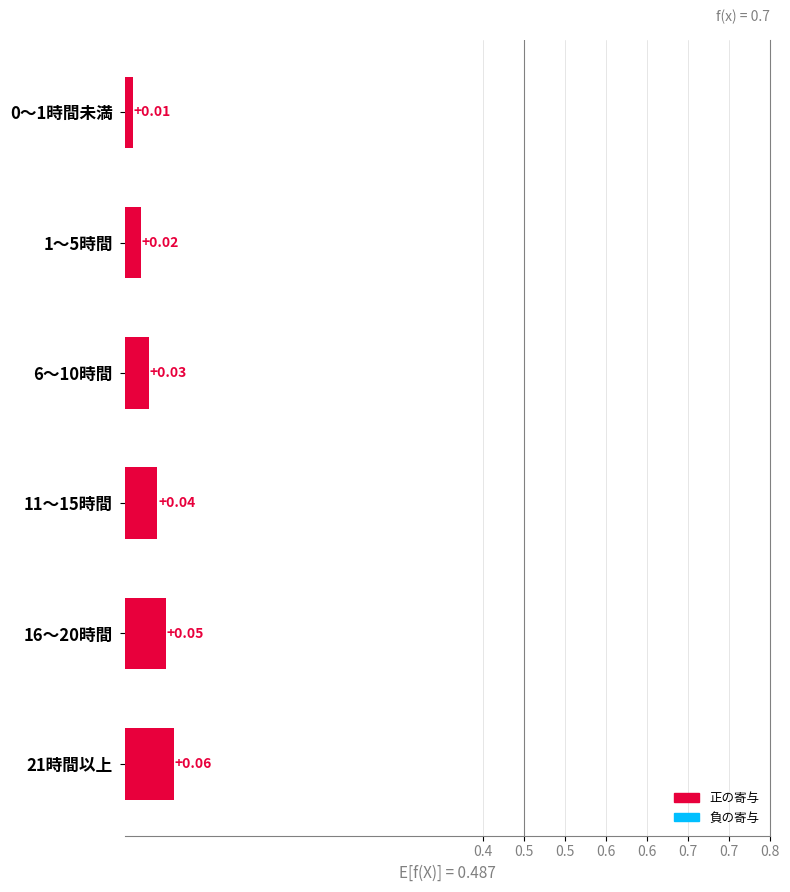

Are the bars horizontal?

Yes